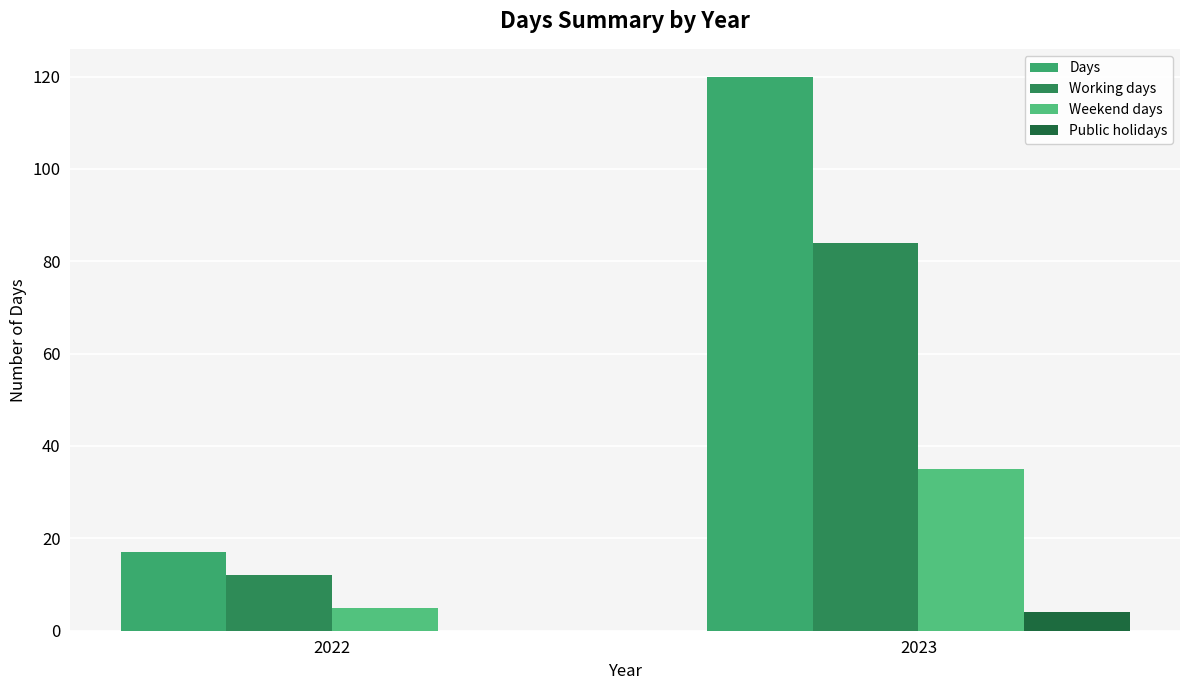

How many Working days values are between 12 and 84?

2